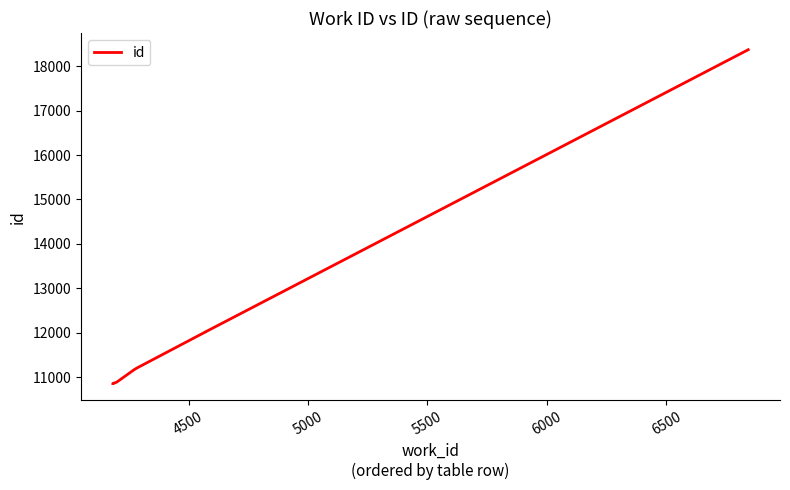

What is the average value?

12170